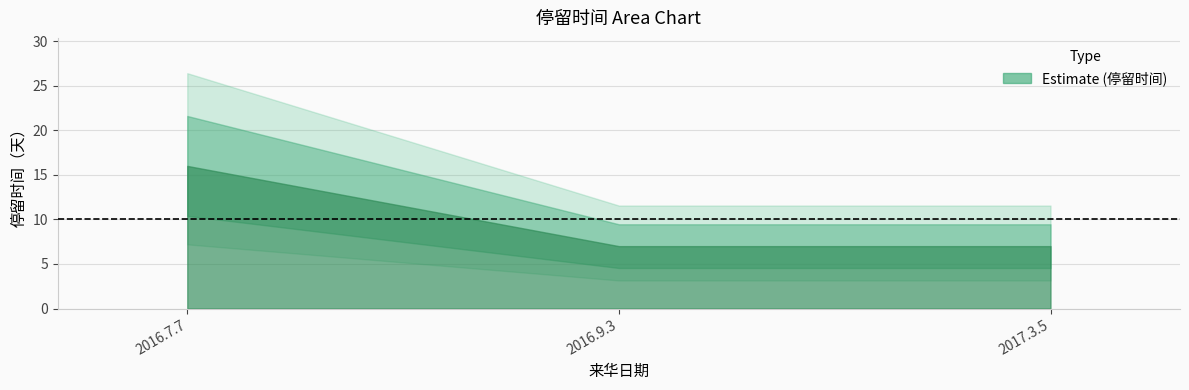

At which label is the value closest to 11?

2016.9.3